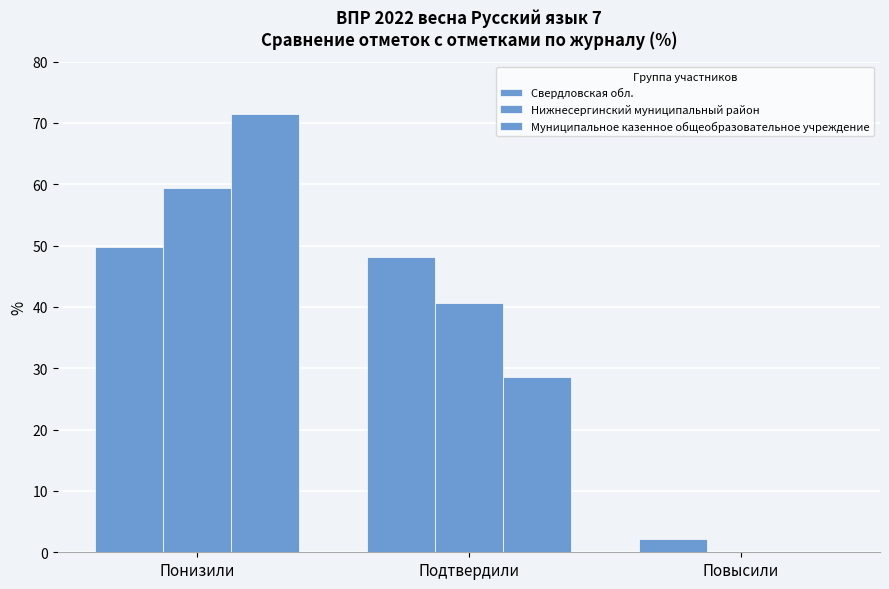

How many categories are shown in the chart?

3